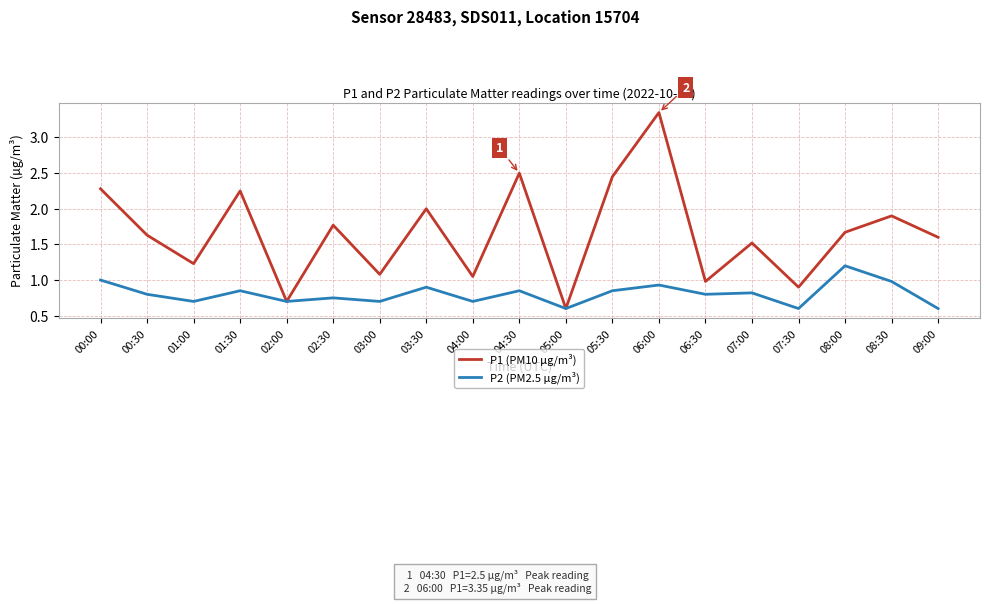

What is the total value across all series at 01:00?

1.9